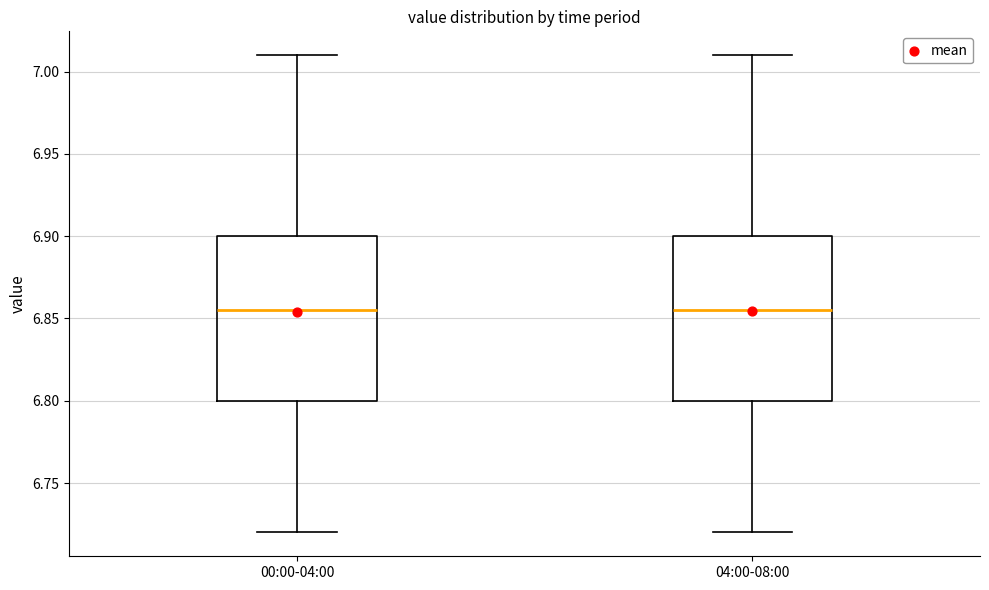

Where is the lower edge of the box for 04:00-08:00 on the y-axis? The values are not printed on the chart, so give them approximately, as read against the axis.

6.800